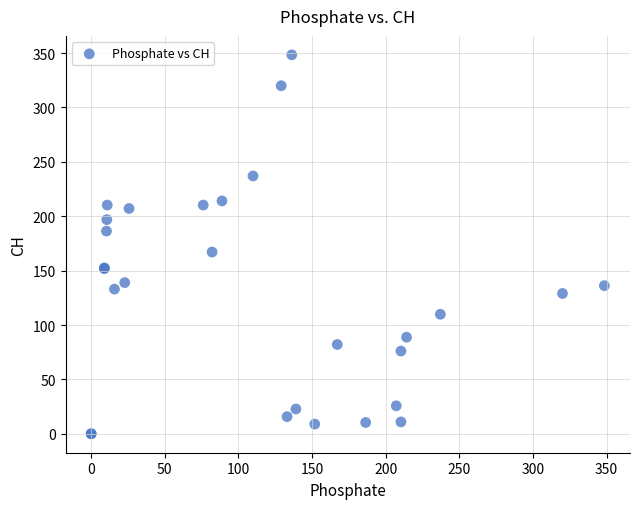

What Y value in the scatter plot is closest to 174?

167.1